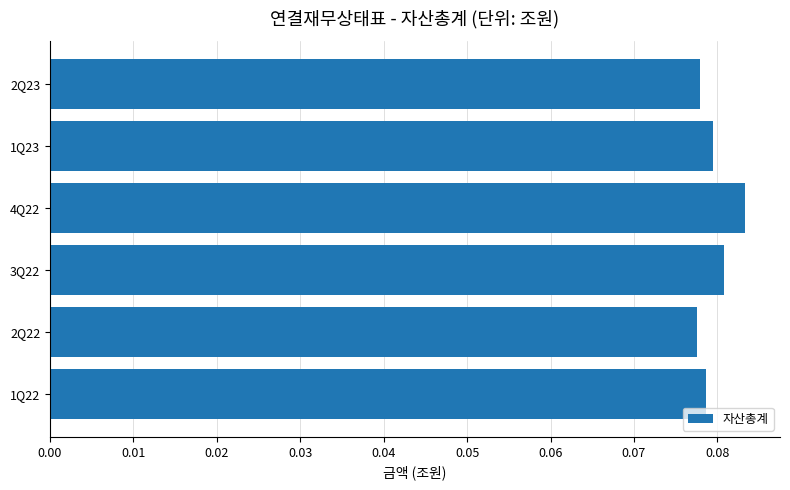

How many values are between 0 and 1?

6